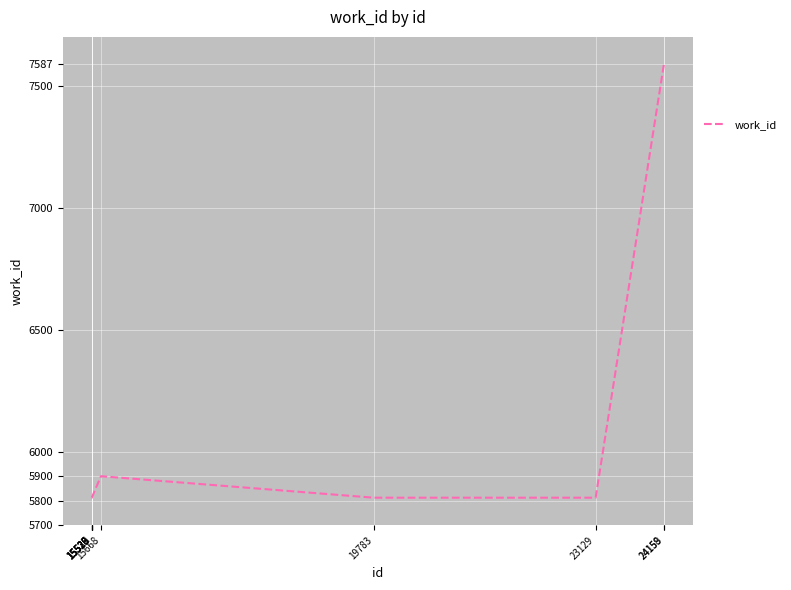

What is the greatest value displayed?

7587